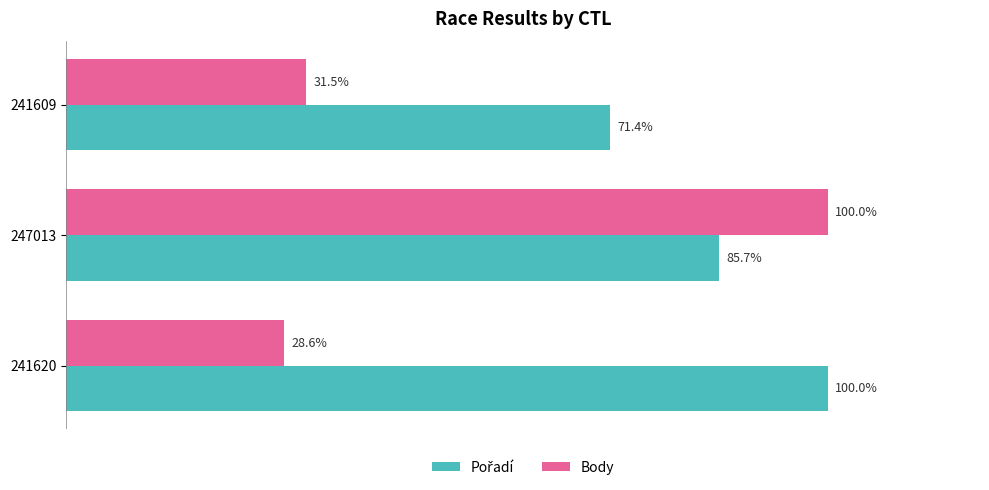

List the labels in order of Body value, smallest first.

241620, 241609, 247013